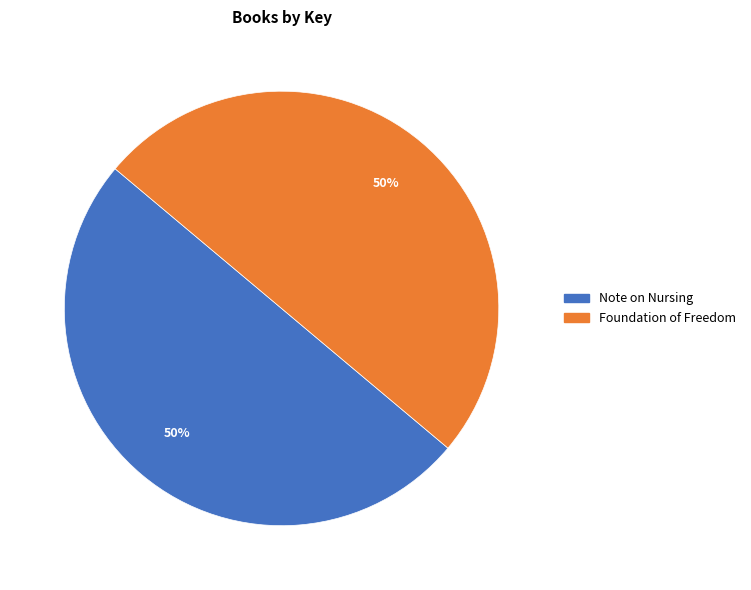

What percentage is the Note on Nursing slice, to the nearest percent?

50%